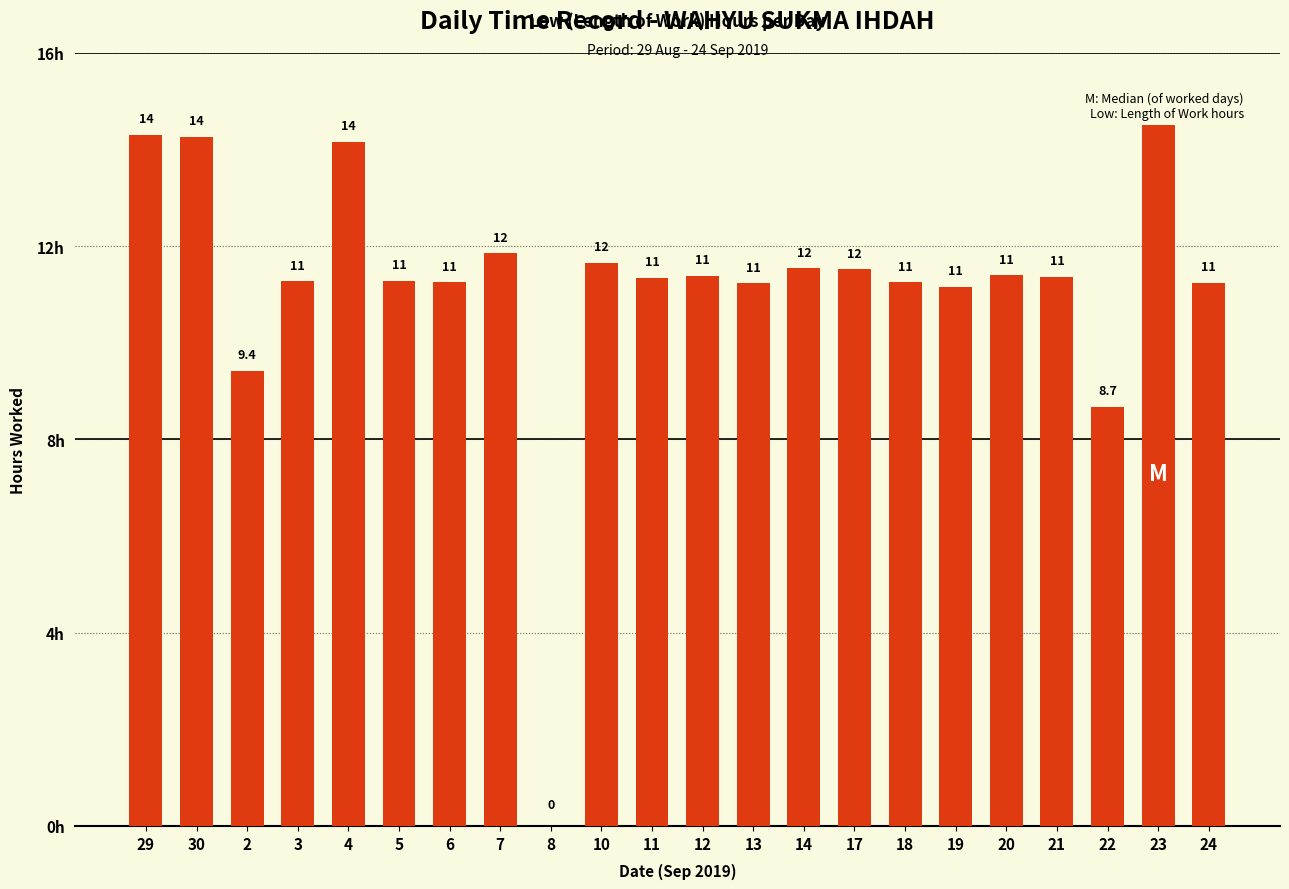

What is the value of the 2nd bar from the left?

14.3